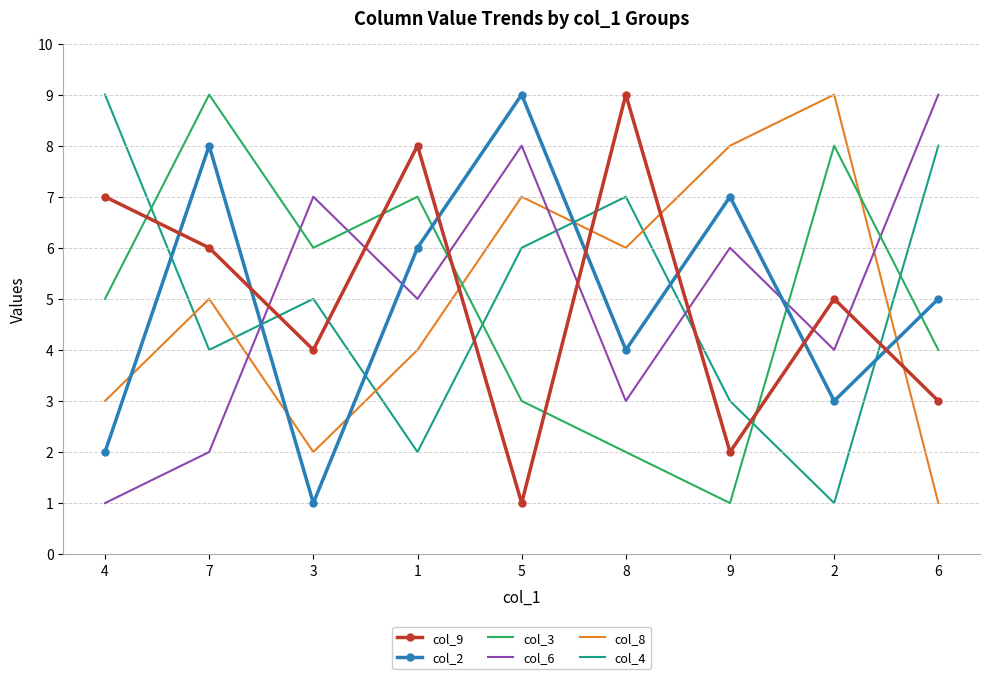

At 3, list the series in order from smallest to largest.

col_2, col_8, col_9, col_4, col_3, col_6